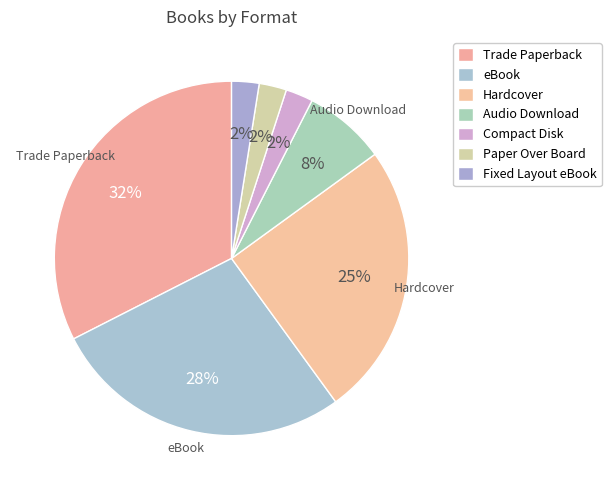

Which slice is the smallest?

Compact Disk